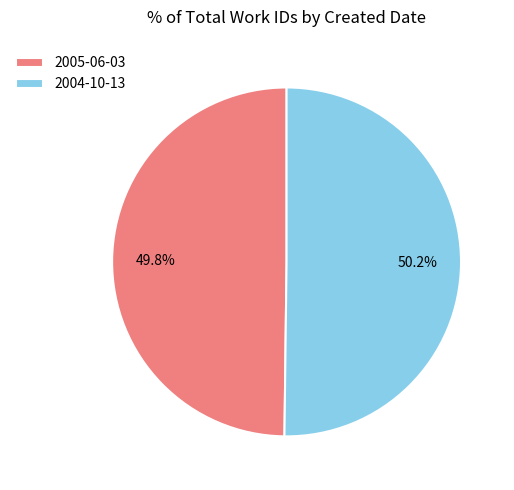

What percentage do 2004-10-13 and 2005-06-03 together represent?

100.0%